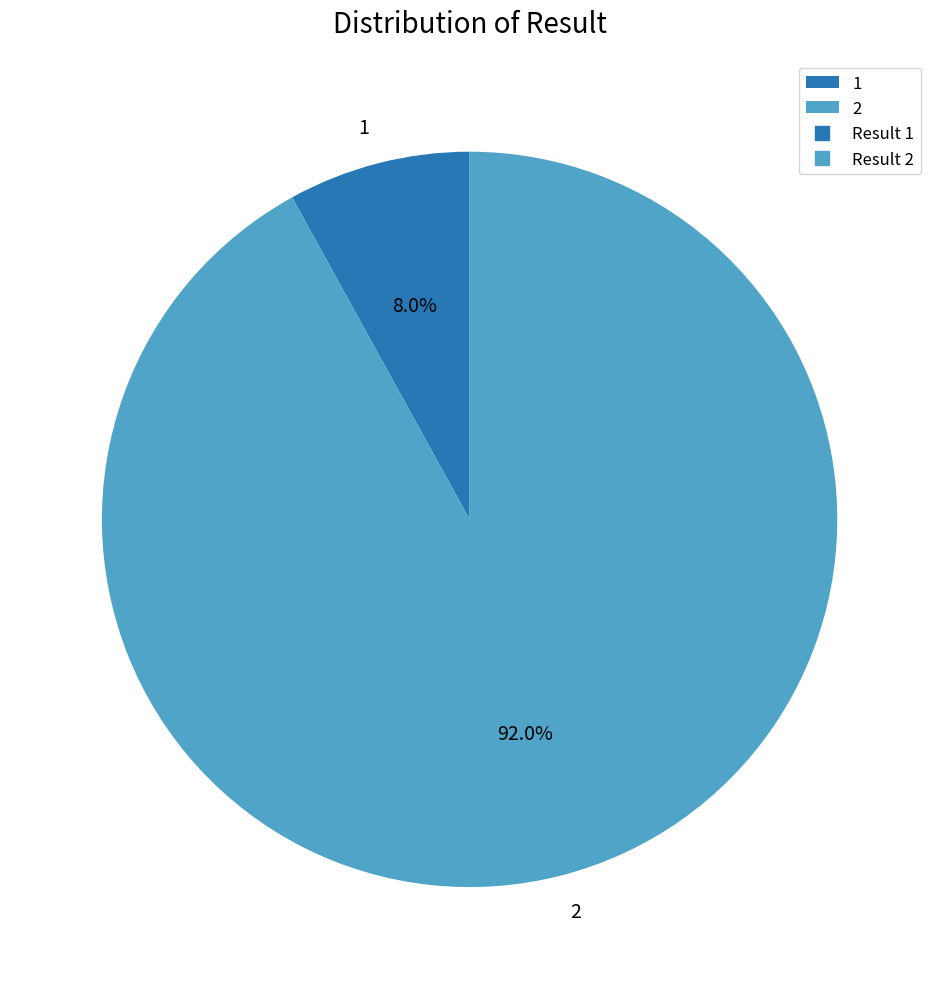

What percentage do 1 and 2 together represent?

100.0%